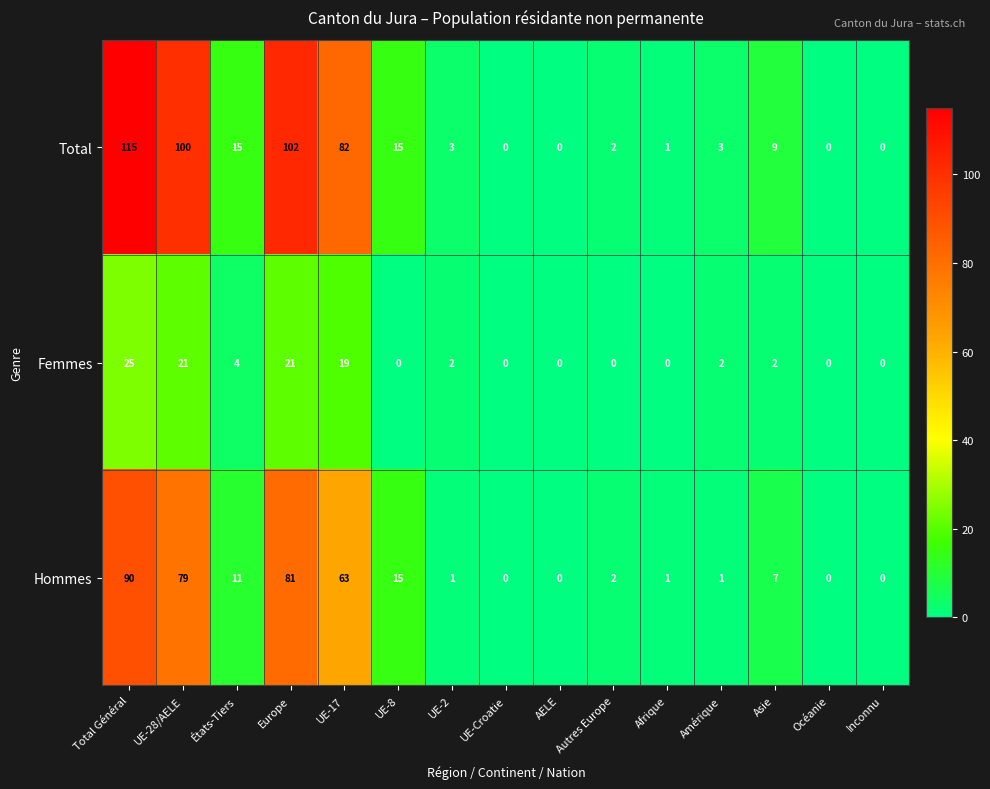

List the series in order of their peak value, lowest first.

Femmes, Hommes, Total